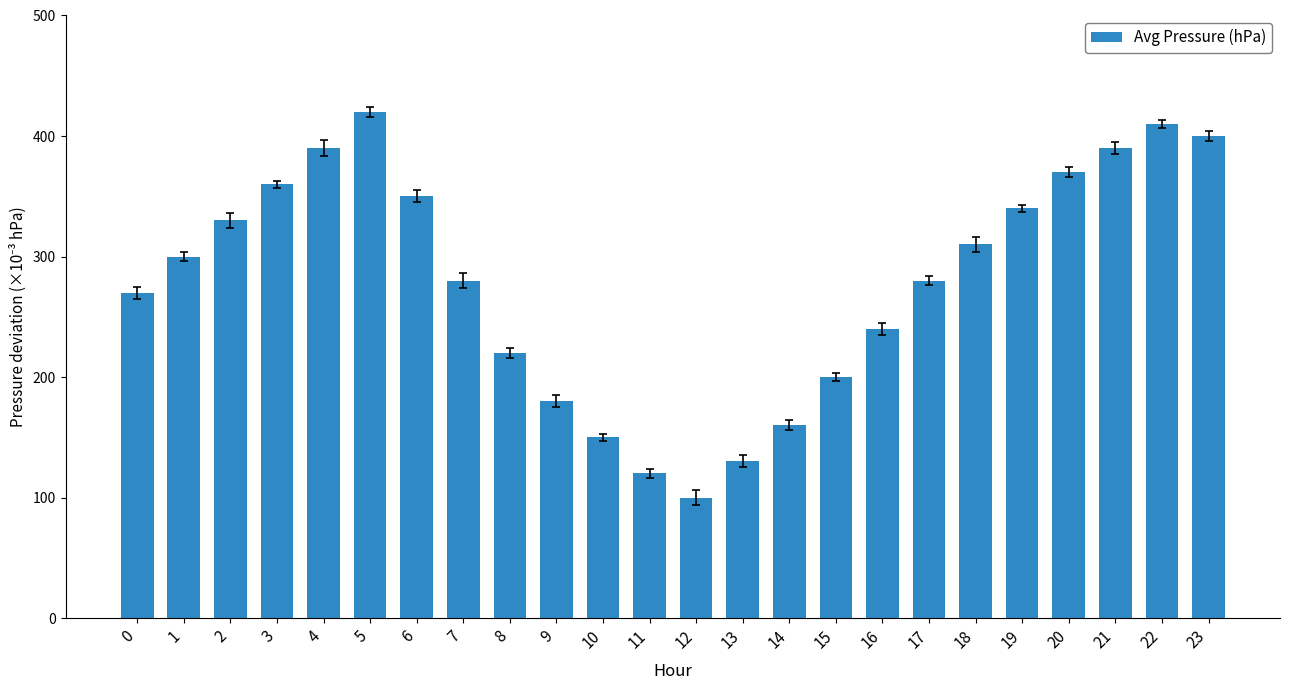

At which category does the chart reach its peak across all series?

5